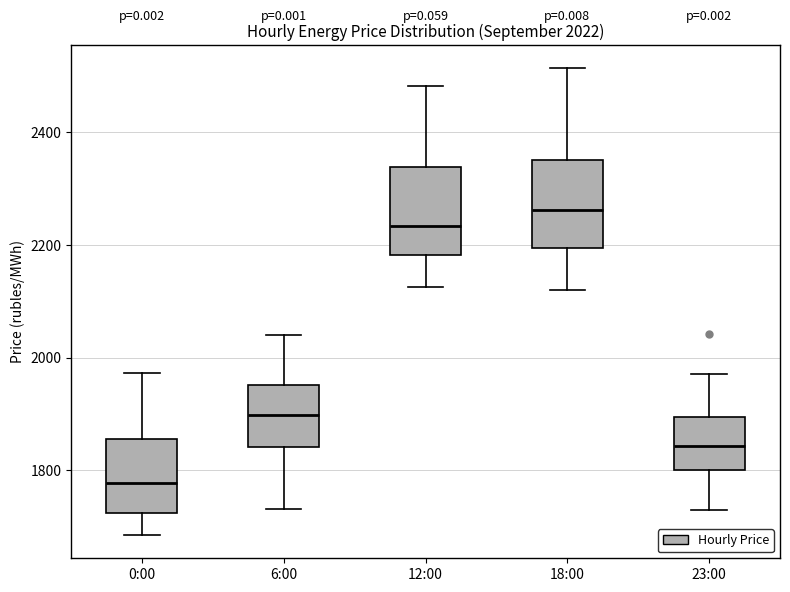

Which box has the highest median line?

18:00